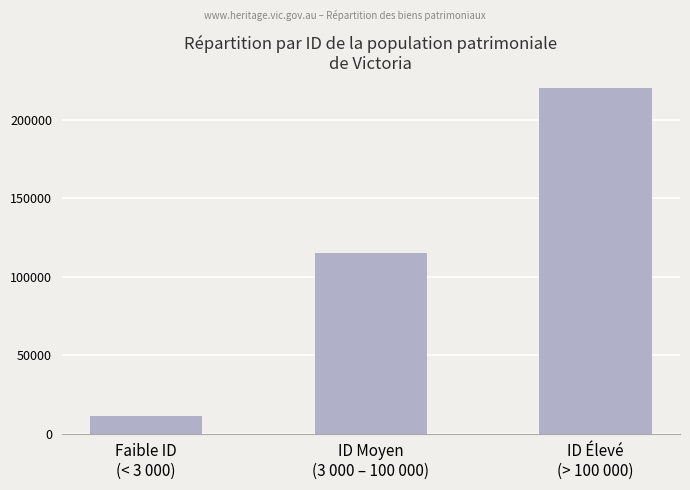

At which label does the data first exceed 115138?

ID Élevé
(> 100 000)